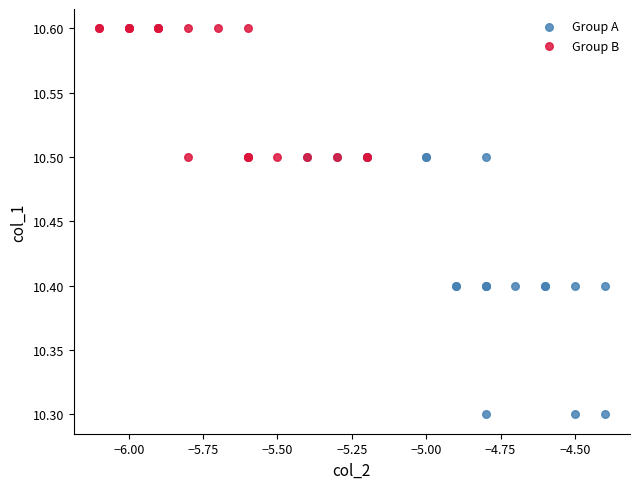

Which series has the widest spread of Y values?

Group A